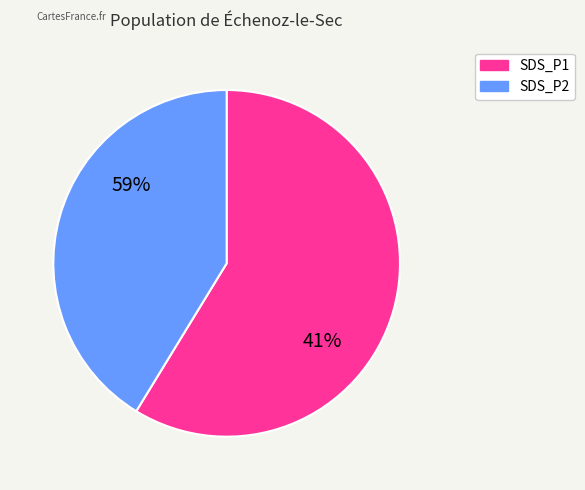

The 22 slice represents 12% of the pie. True or false?

False